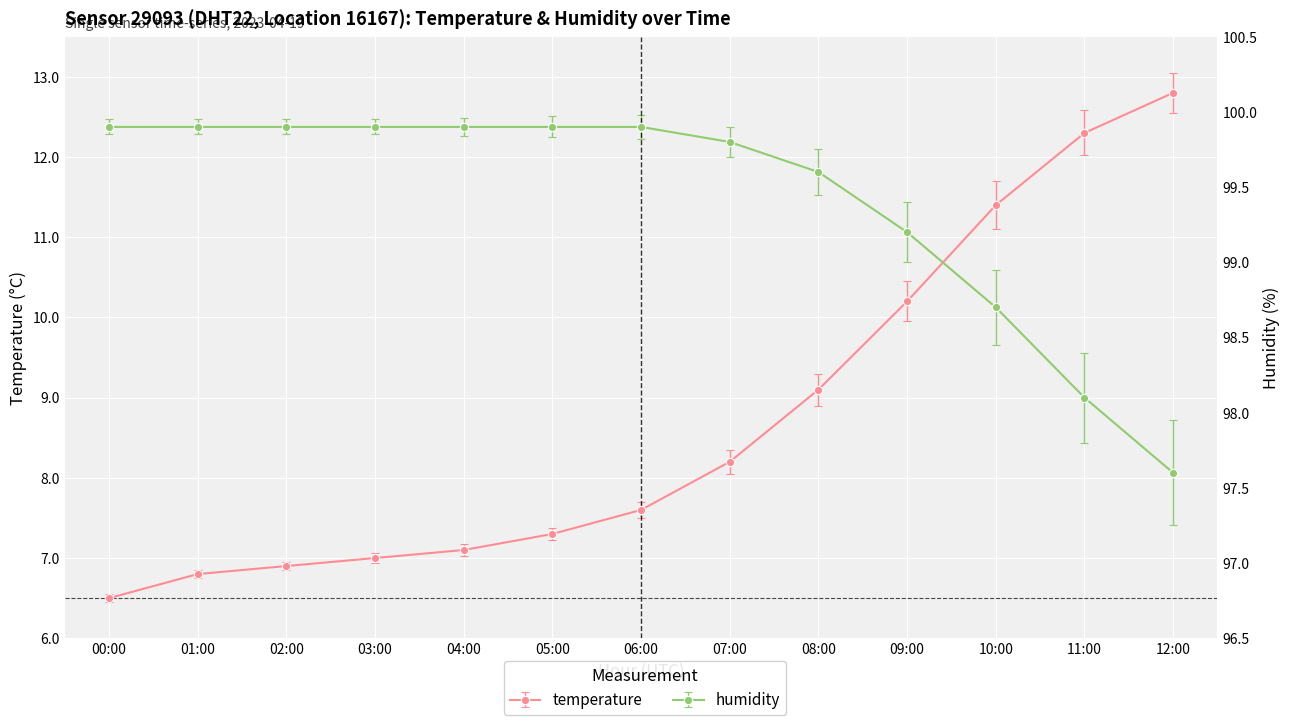

What value does the temperature series have at 04:00?

7.1